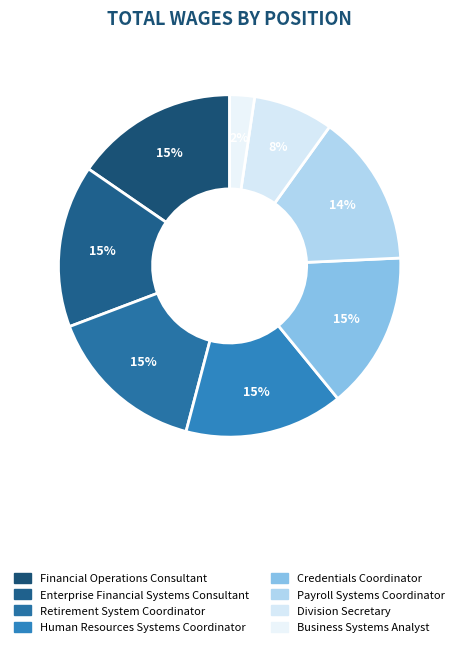

Is there any slice that represents more than half of the pie?

No